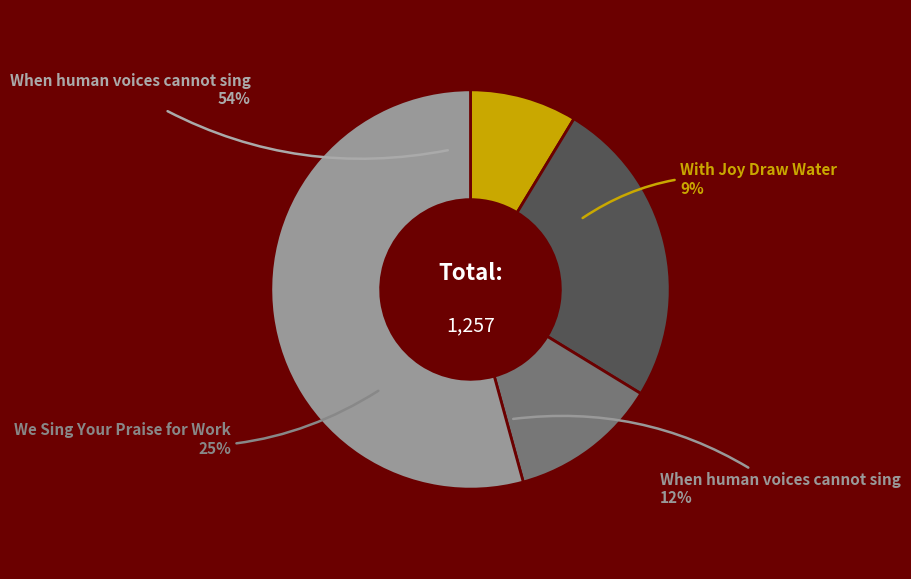

What is the ratio of the value at We Sing Your Praise for Work to the value at When human voices cannot sing (TIS1999)?

0.5